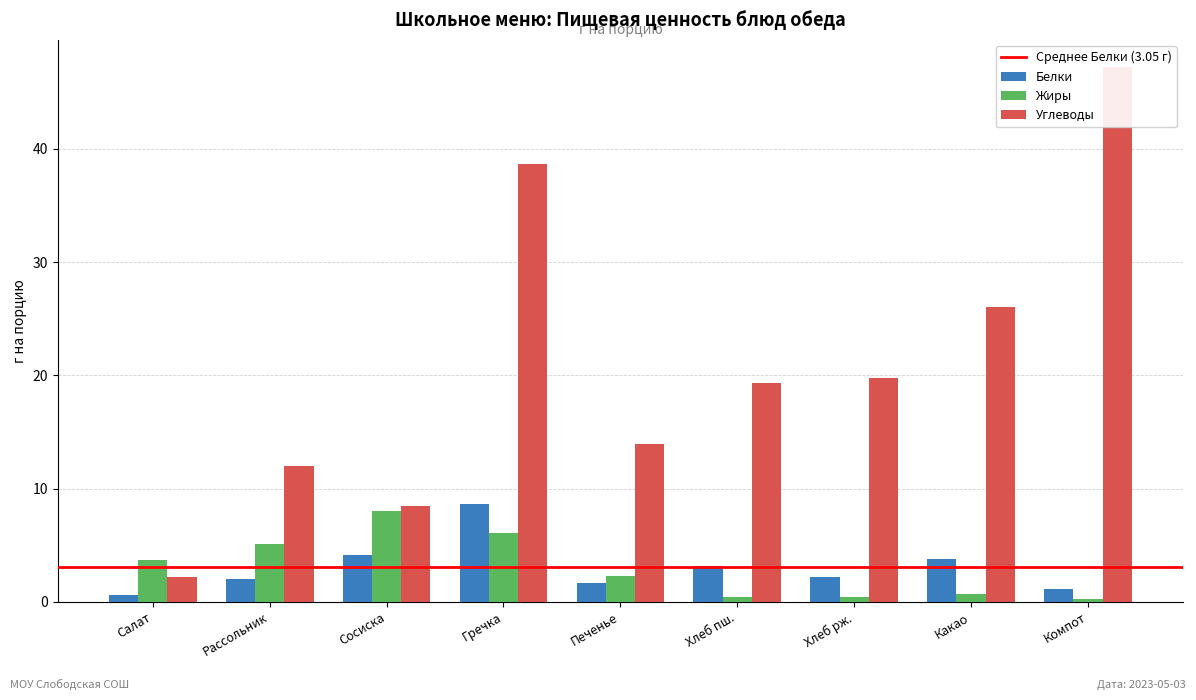

Reading left to right, transcribe all the data shown in this chart.

Белки: 0.6	2.0	4.2	8.6	1.7	3.2	2.2	3.8	1.2
Жиры: 3.7	5.1	8.0	6.1	2.3	0.4	0.4	0.7	0.3
Углеводы: 2.2	12.0	8.5	38.6	13.9	19.3	19.8	26.0	47.3